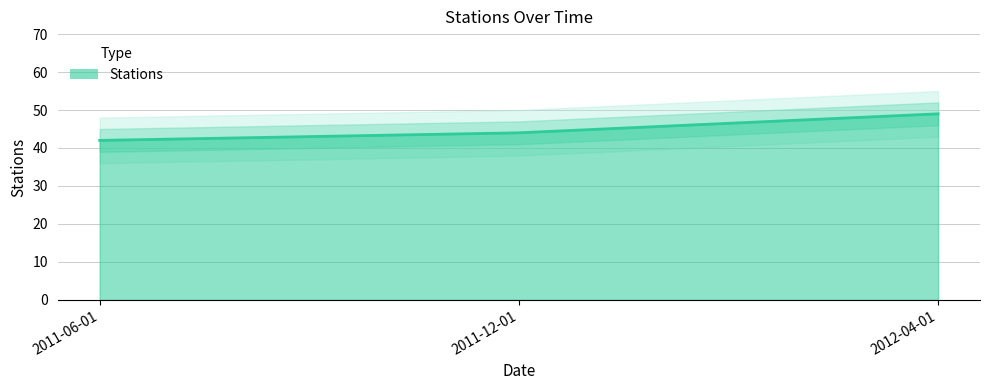

Reading left to right, extract all data points from this chart.

2011-06-01=42	2011-12-01=44	2012-04-01=49